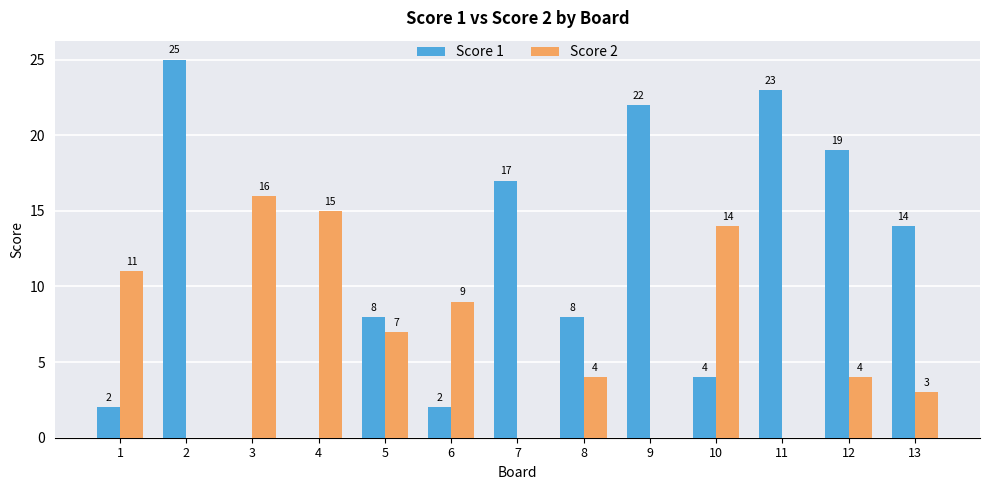

What is the total value across all series at 5?

15